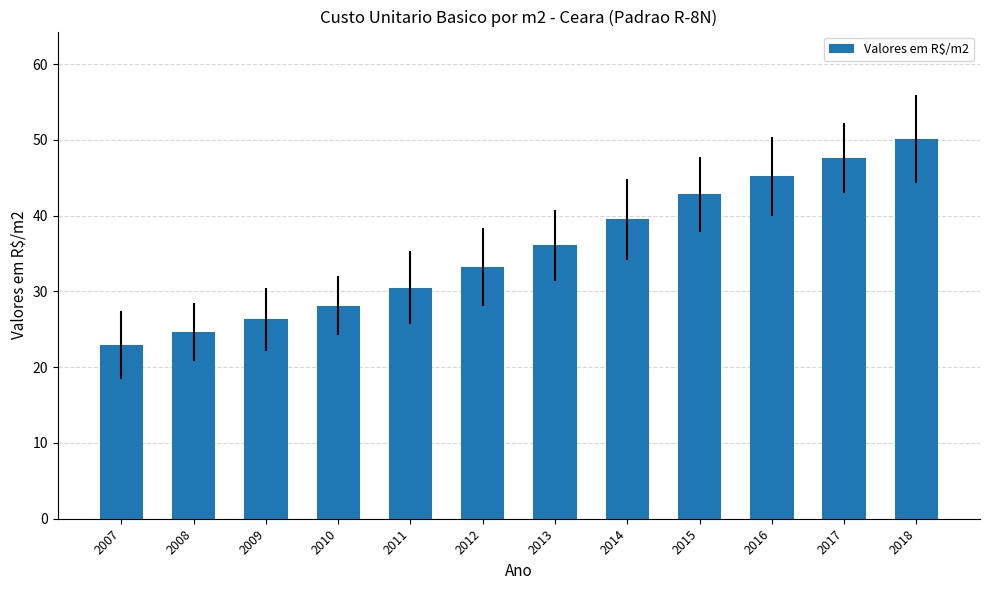

Does the chart contain stacked bars?

No